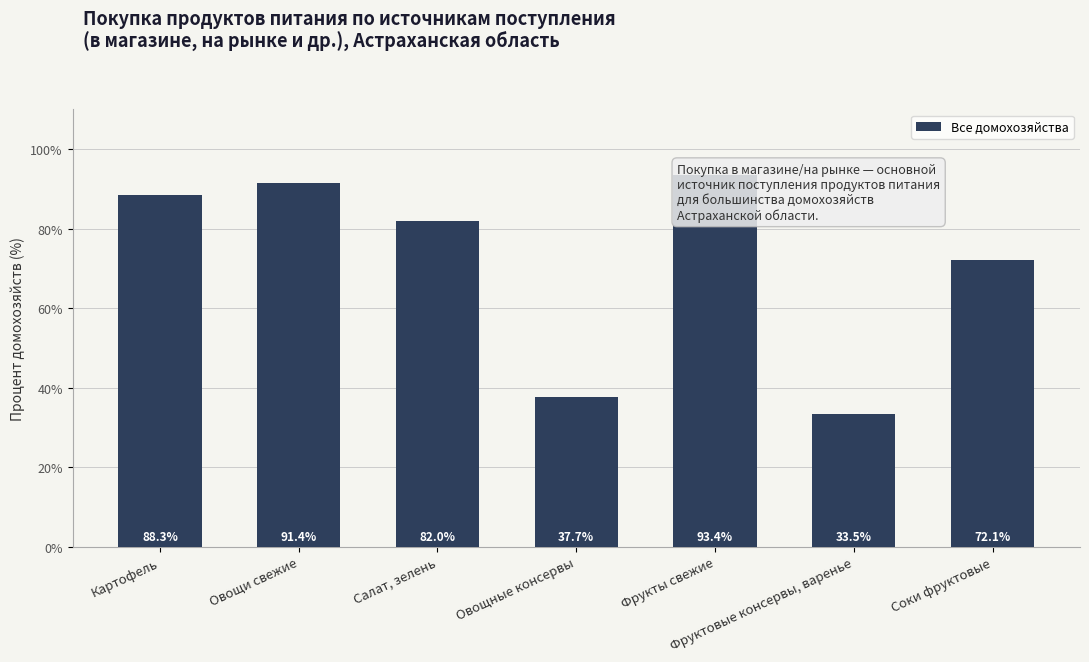

The value at Фрукты свежие is 126.8. True or false?

False